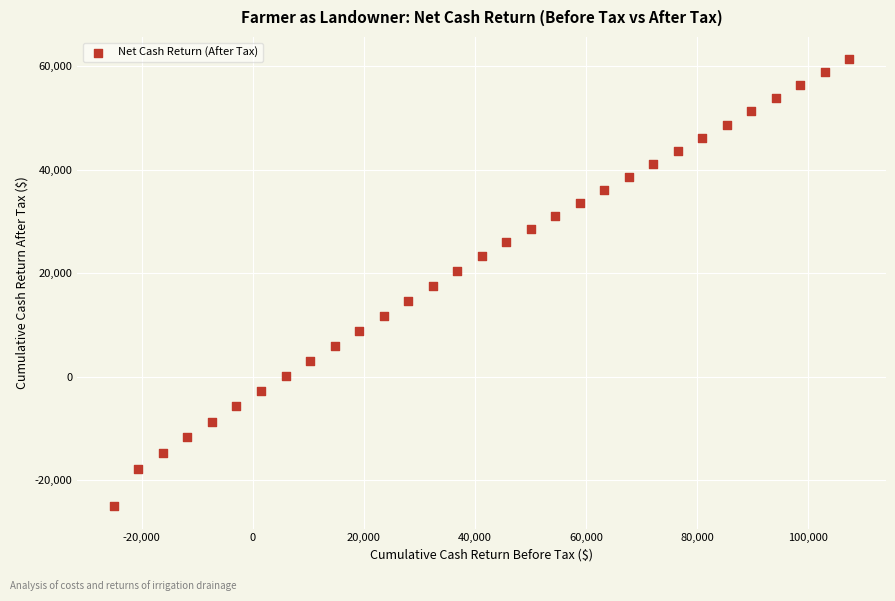

What is the range of X values (max minus min)?

132390.0